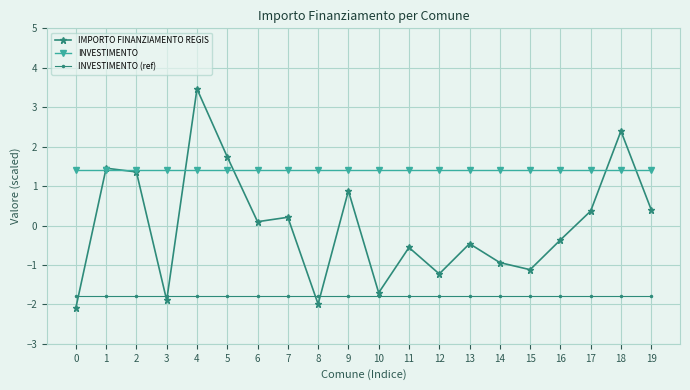

List the series in order of their peak value, lowest first.

INVESTIMENTO (ref), INVESTIMENTO, IMPORTO FINANZIAMENTO REGIS